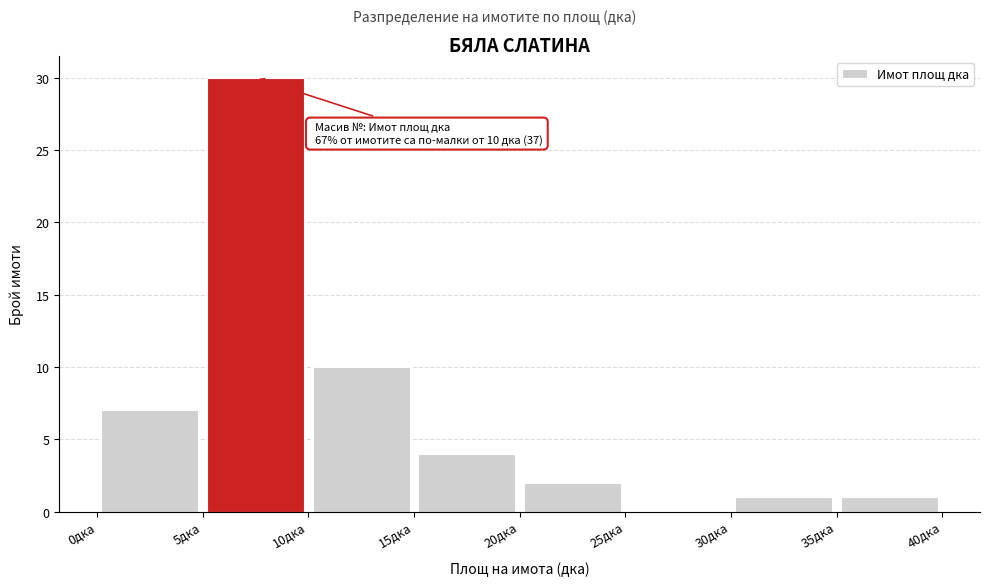

Over which range of the x-axis is the bar tallest?

5 to 10